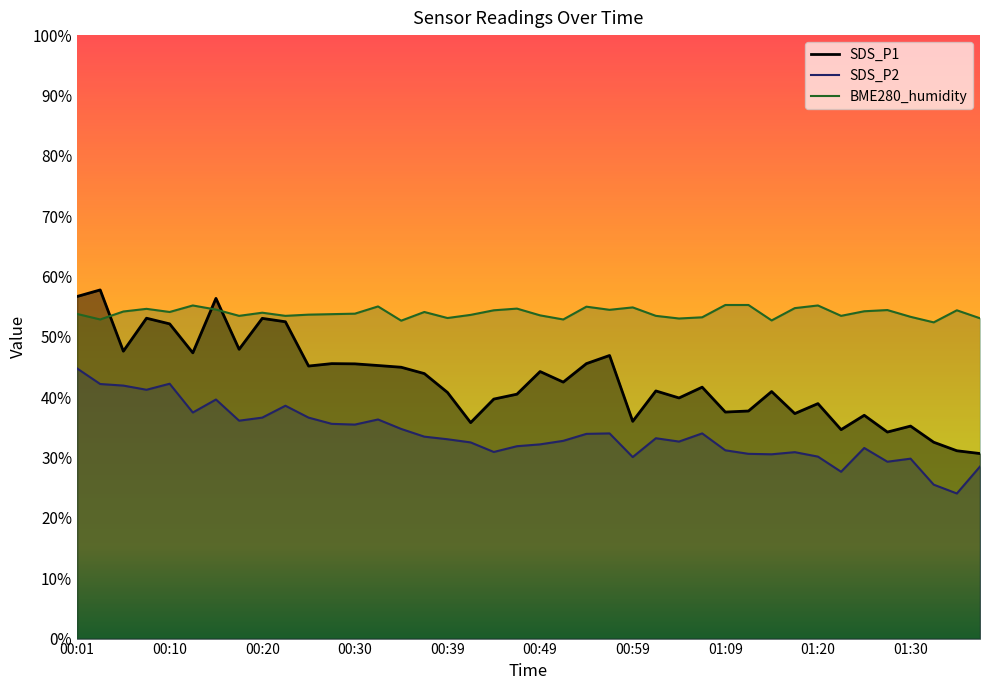

Does the chart have visible grid lines?

No